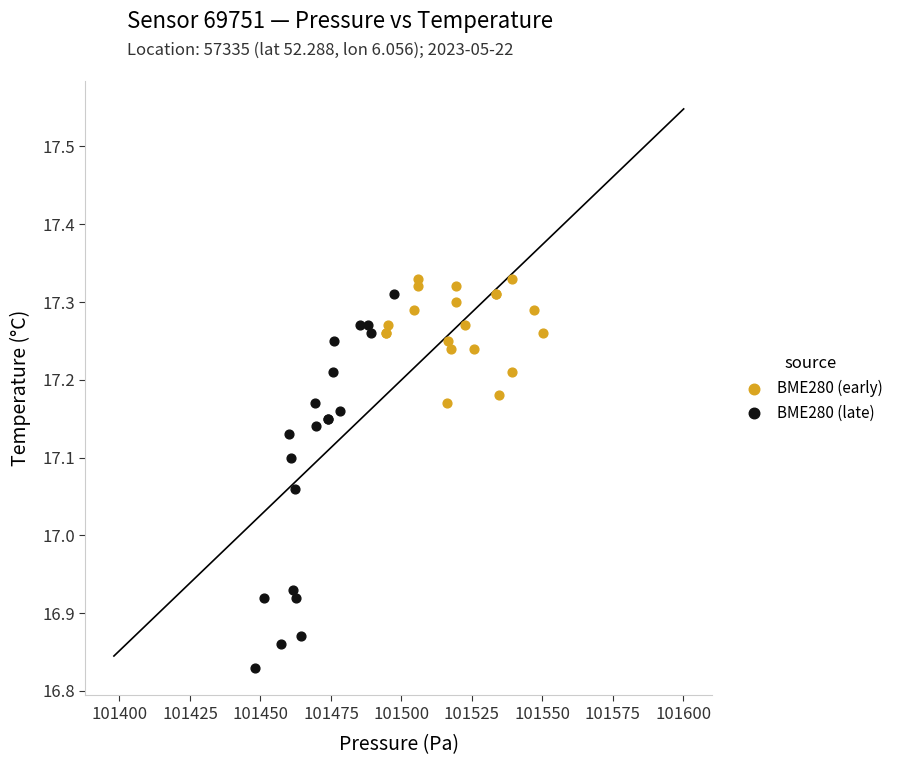

Which series contains the lowest Y value?

BME280 (late)